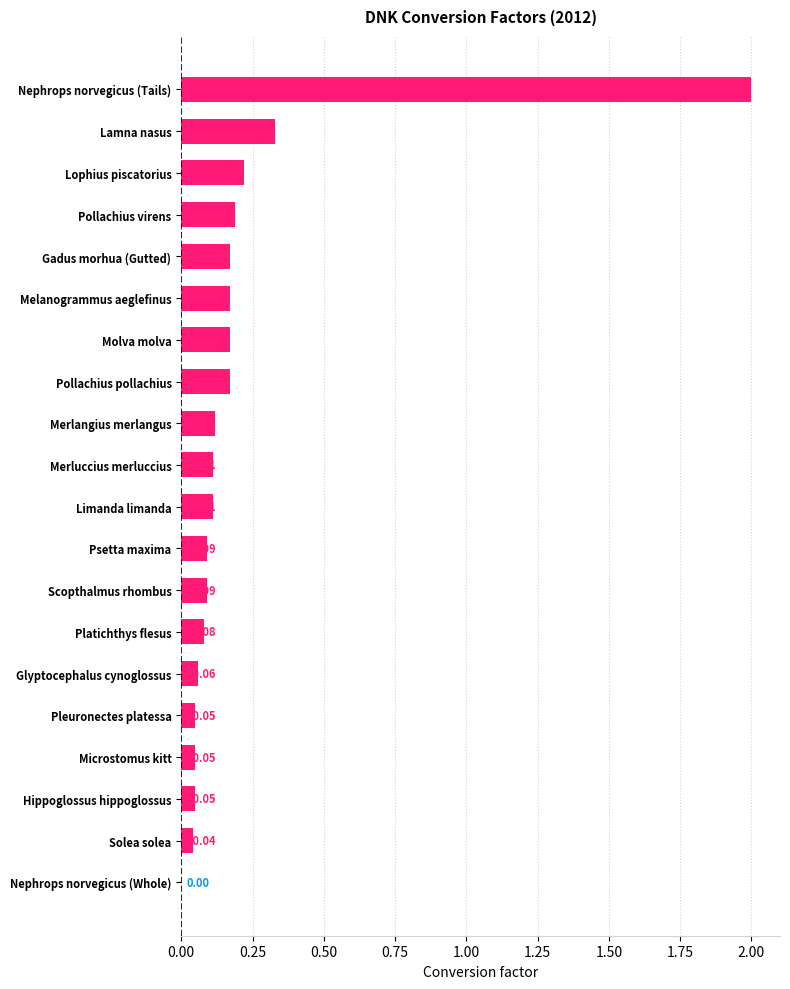

Rank the categories by value from lowest to highest.

Nephrops norvegicus (Whole), Solea solea, Pleuronectes platessa, Microstomus kitt, Hippoglossus hippoglossus, Glyptocephalus cynoglossus, Platichthys flesus, Psetta maxima, Scopthalmus rhombus, Merluccius merluccius, Limanda limanda, Merlangius merlangus, Gadus morhua (Gutted), Melanogrammus aeglefinus, Molva molva, Pollachius pollachius, Pollachius virens, Lophius piscatorius, Lamna nasus, Nephrops norvegicus (Tails)